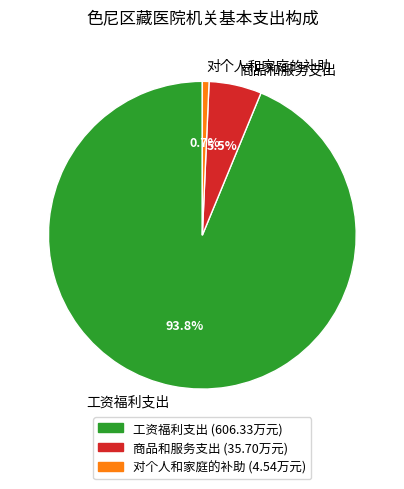

To the nearest percent, what is the difference between the largest and smallest slice percentages?

93%